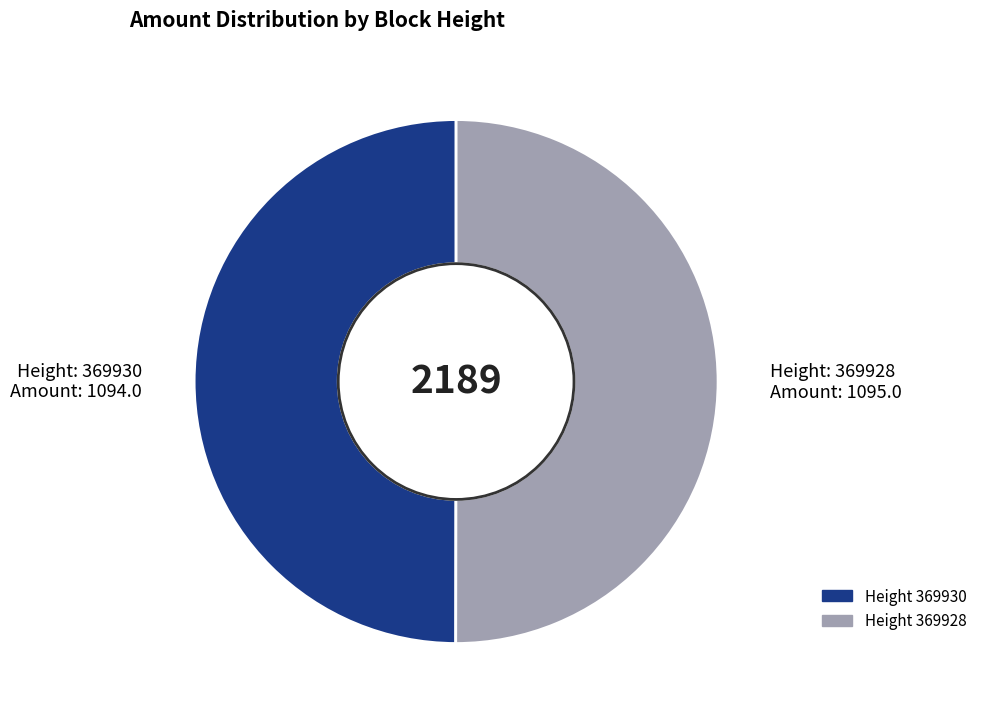

How many slices are in this pie chart?

2